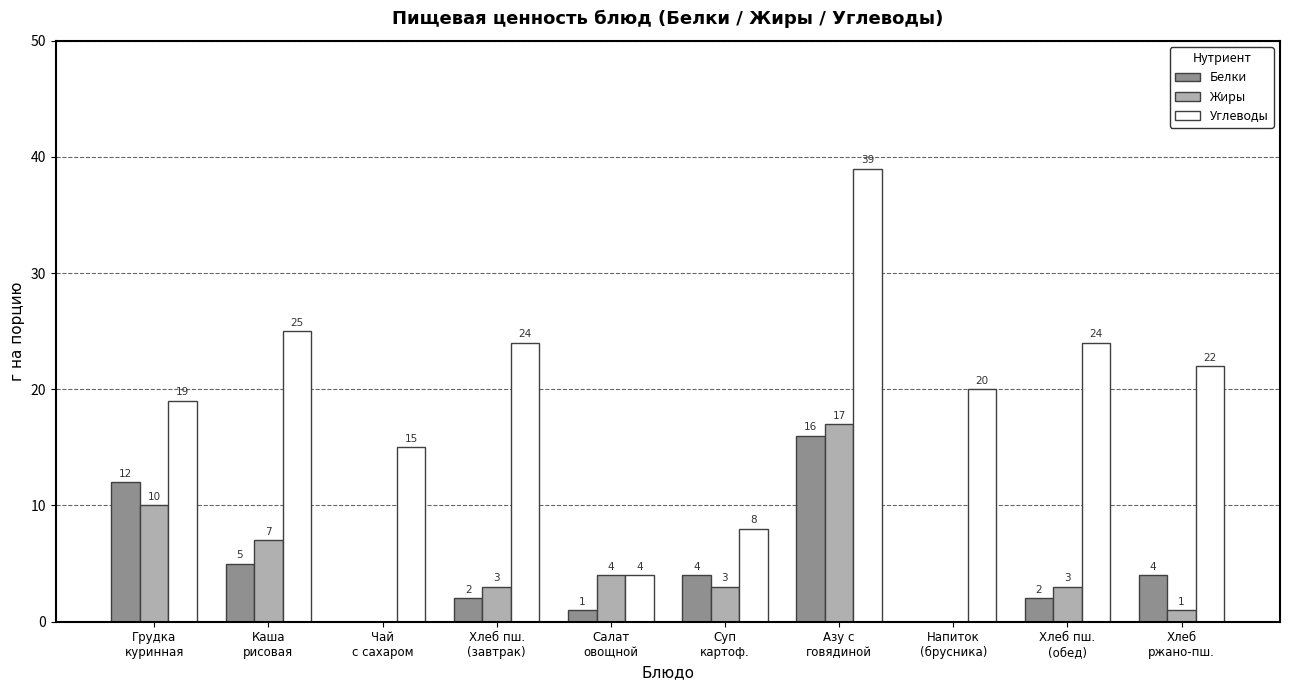

What are all the series names shown in the legend?

Белки, Жиры, Углеводы